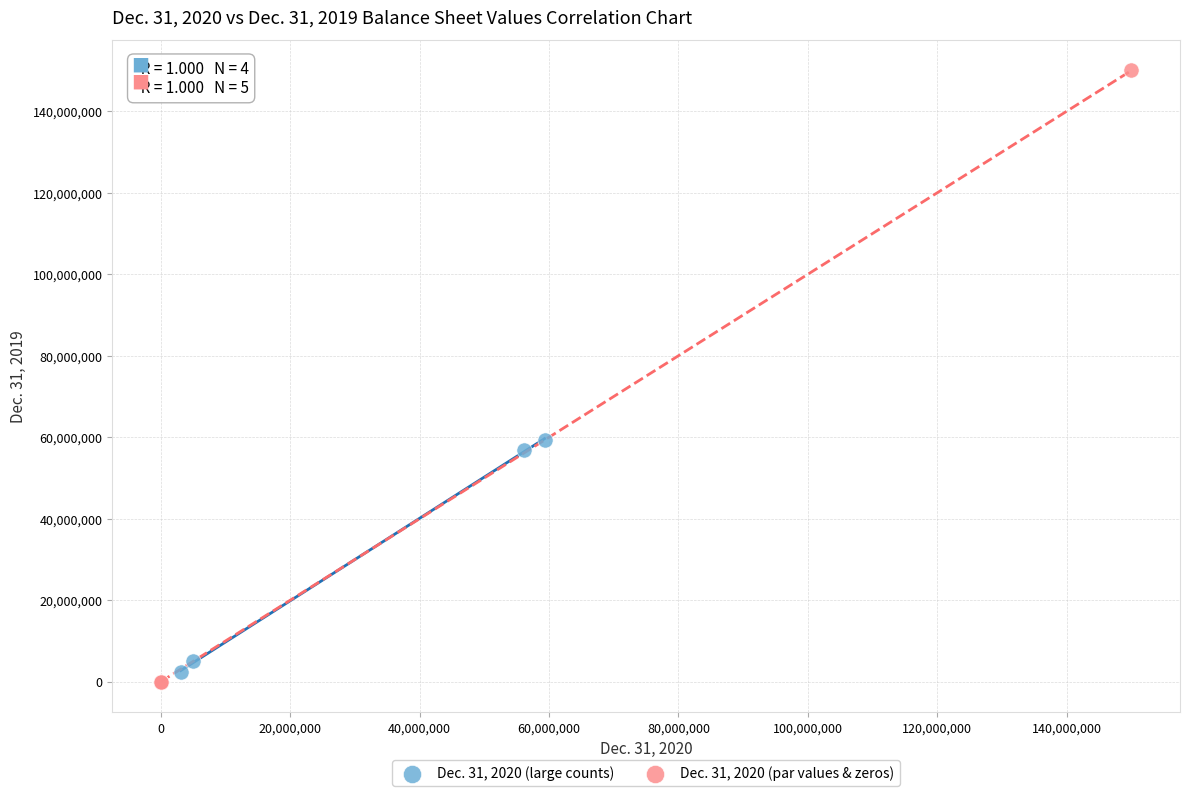

Which series has the largest Y range (max minus min)?

Dec. 31, 2020 (par values & zeros)